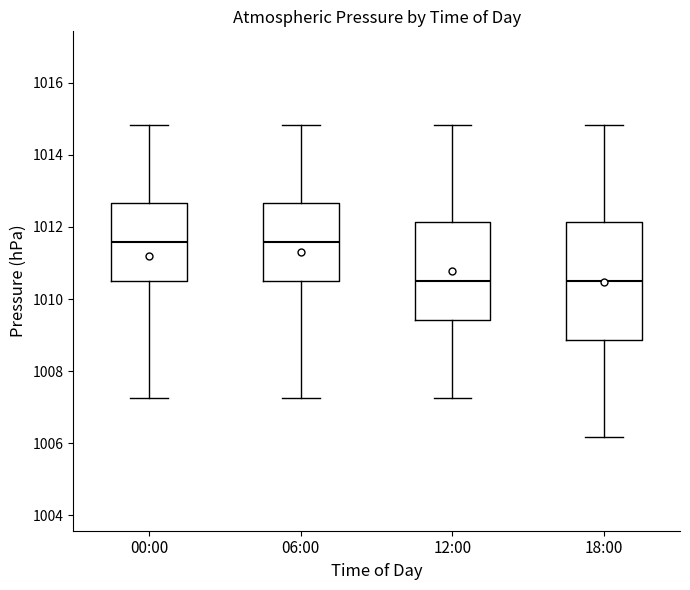

Which box is the tallest, from its lower edge to its upper edge?

18:00